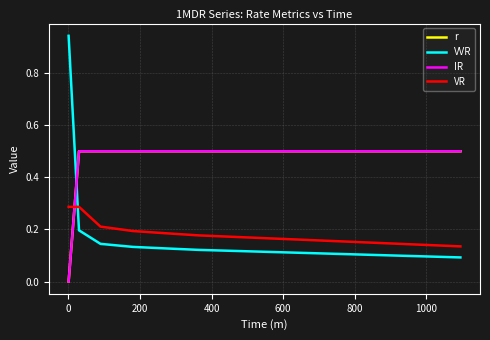

Does the chart display data point markers on the line(s)?

No